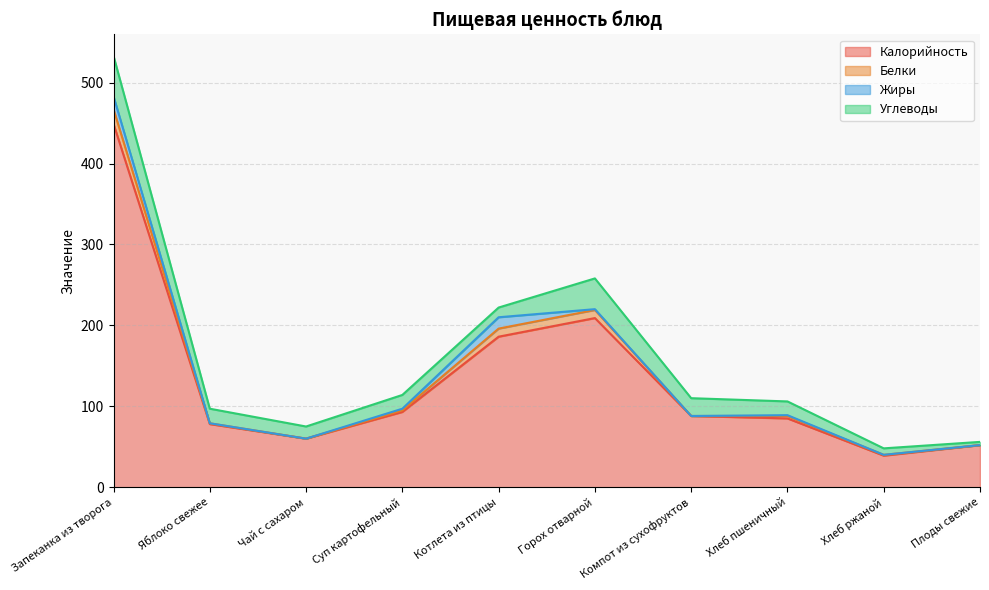

What is the approximate value of Калорийность at Хлеб пшеничный?

85